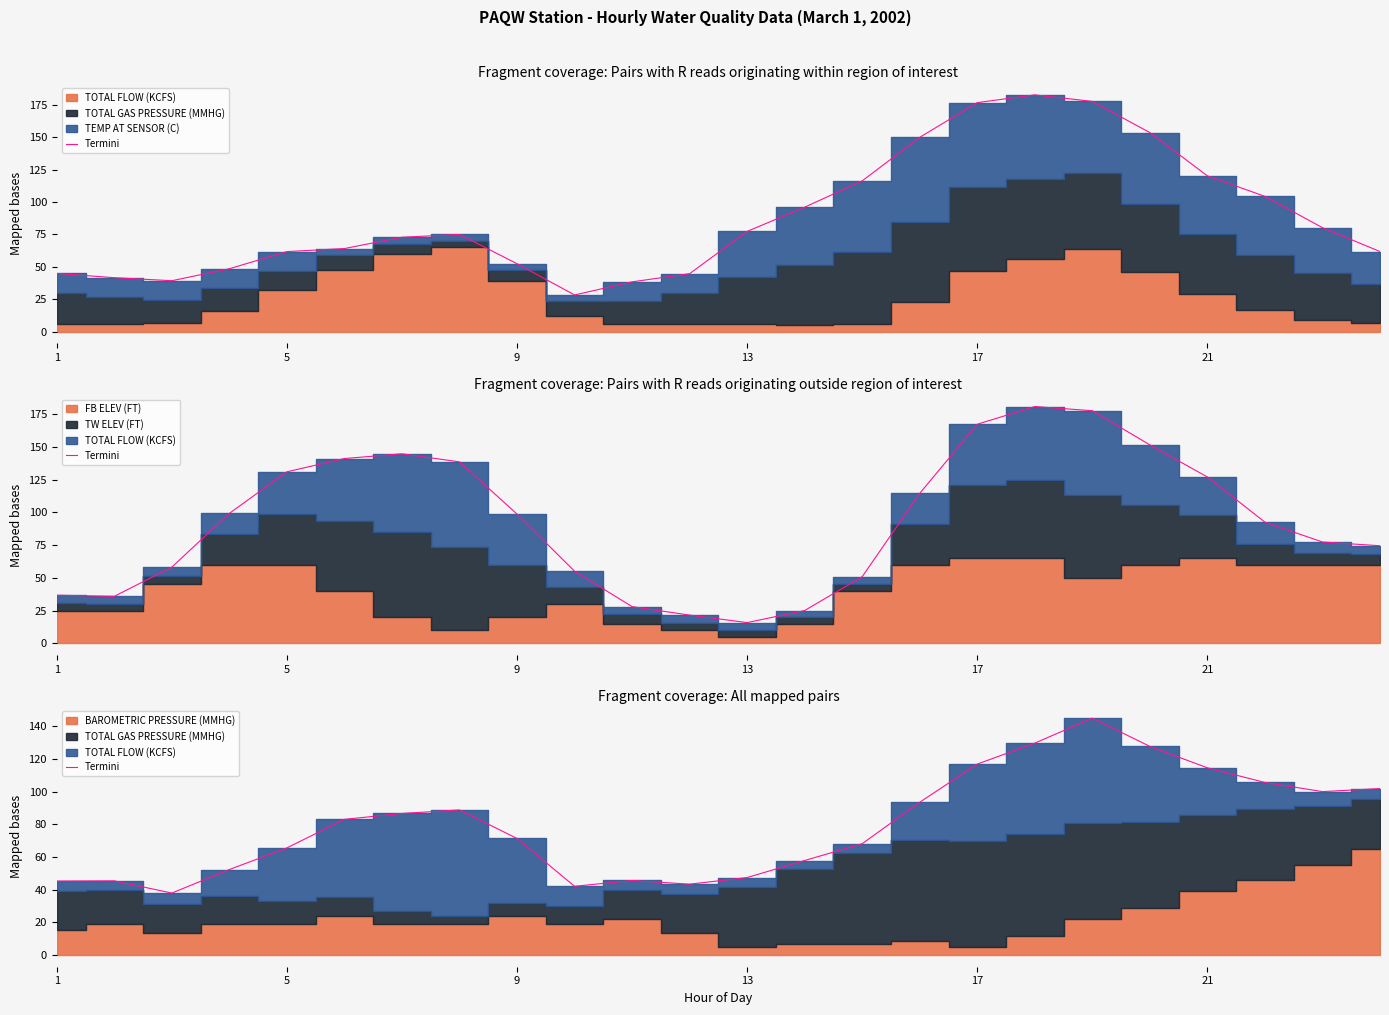

True or false: the data shows 43.3 at 11.

True